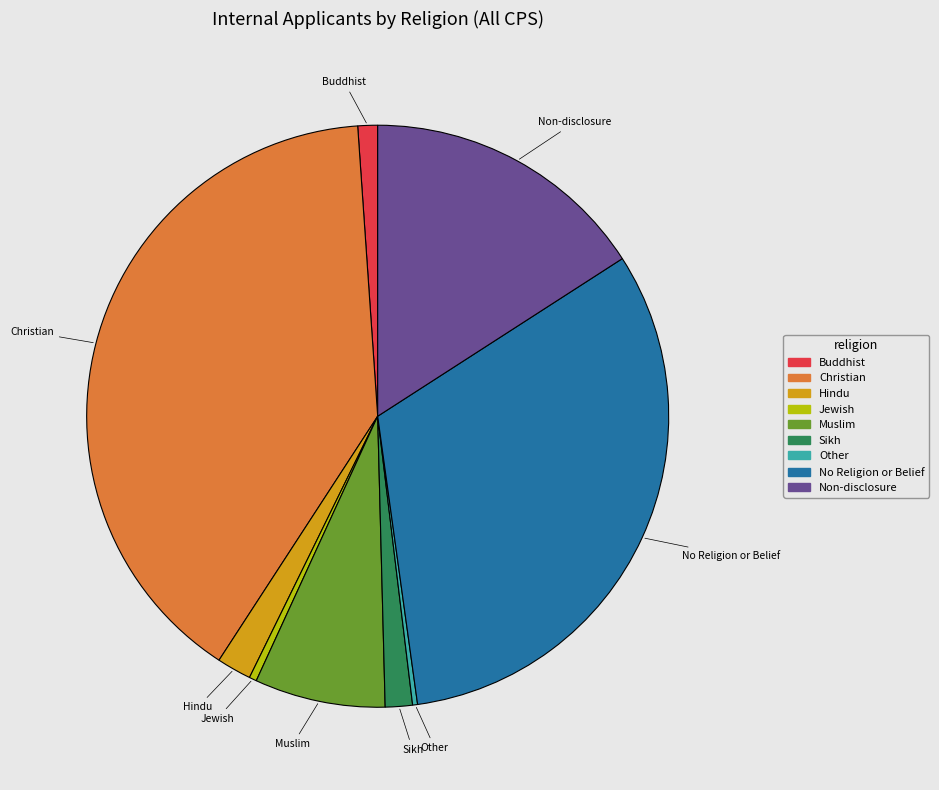

True or false: Sikh accounts for 2% of the total.

True